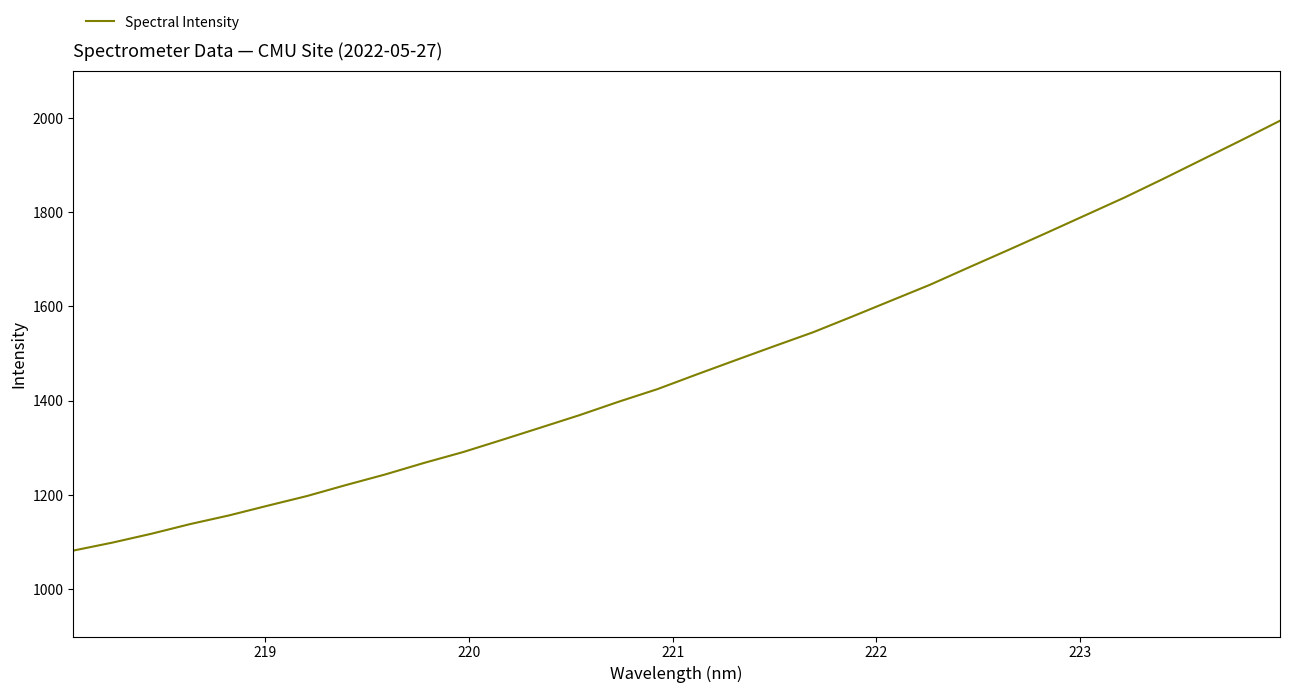

What is the smallest value displayed?

1082.2